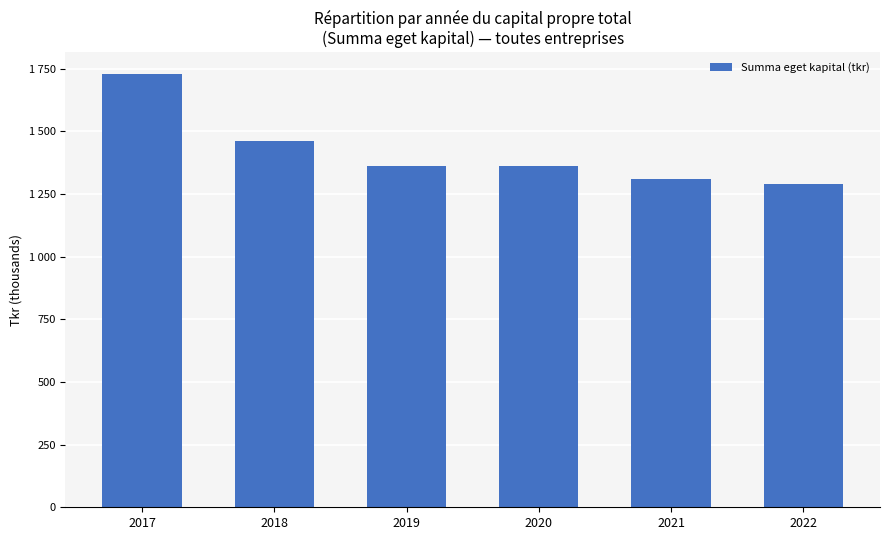

What value does the data have at 2018?

1463.0